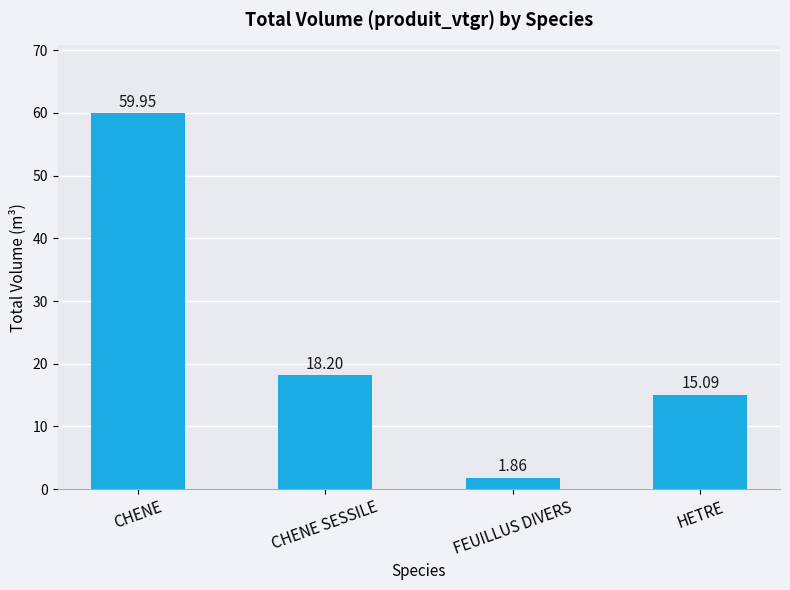

Does the chart contain any negative values?

No